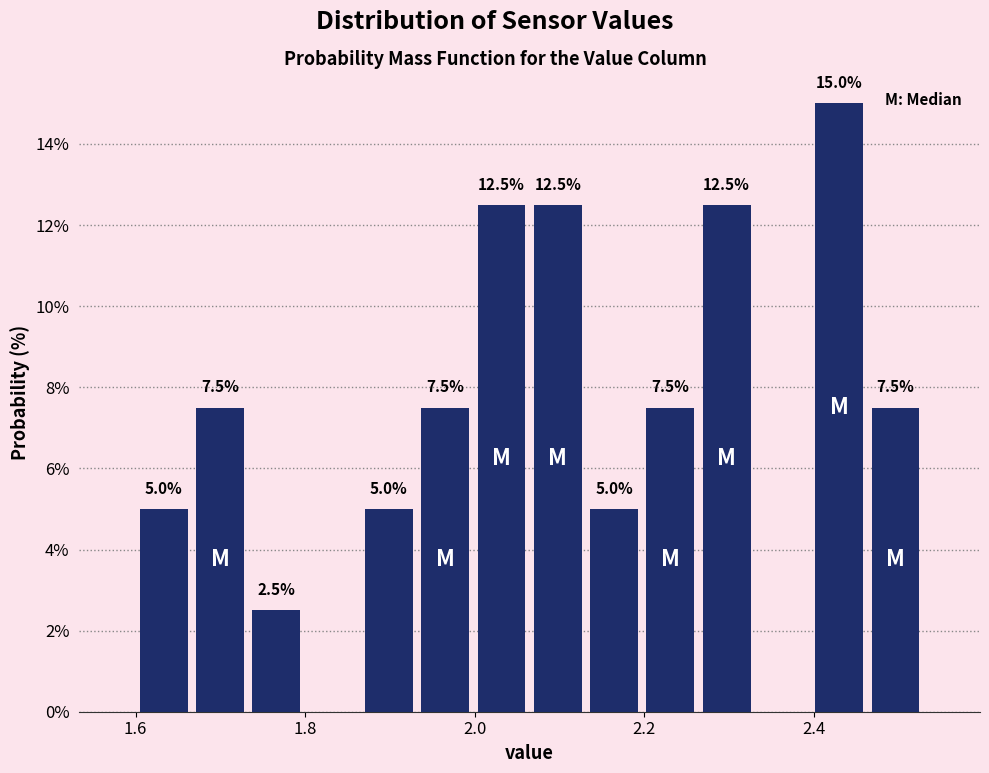

Around what value on the x-axis is the tallest bar? Give the approximate position of its centre, as read against the axis.

2.44